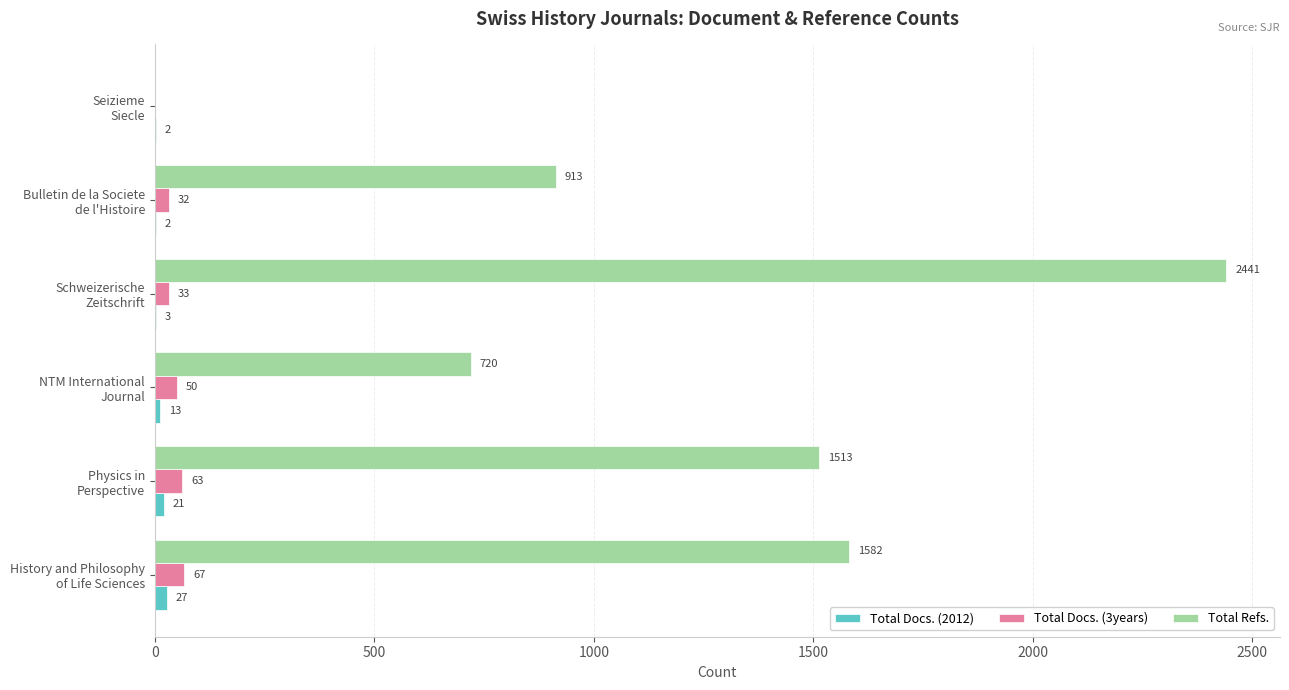

What is the highest value of the Total Docs. (3years) series?

67